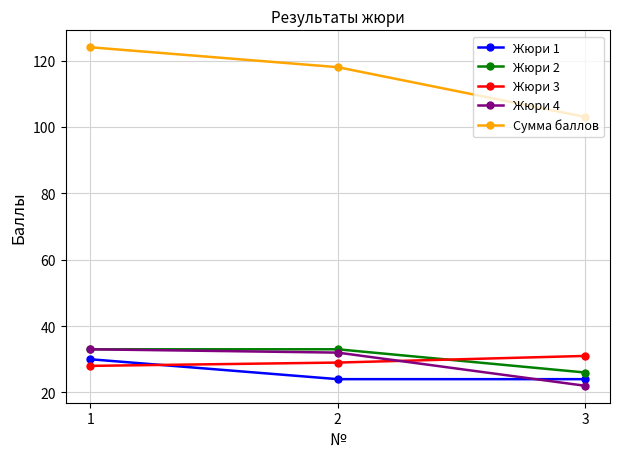

Which series changed the most between 1 and 3?

Сумма баллов